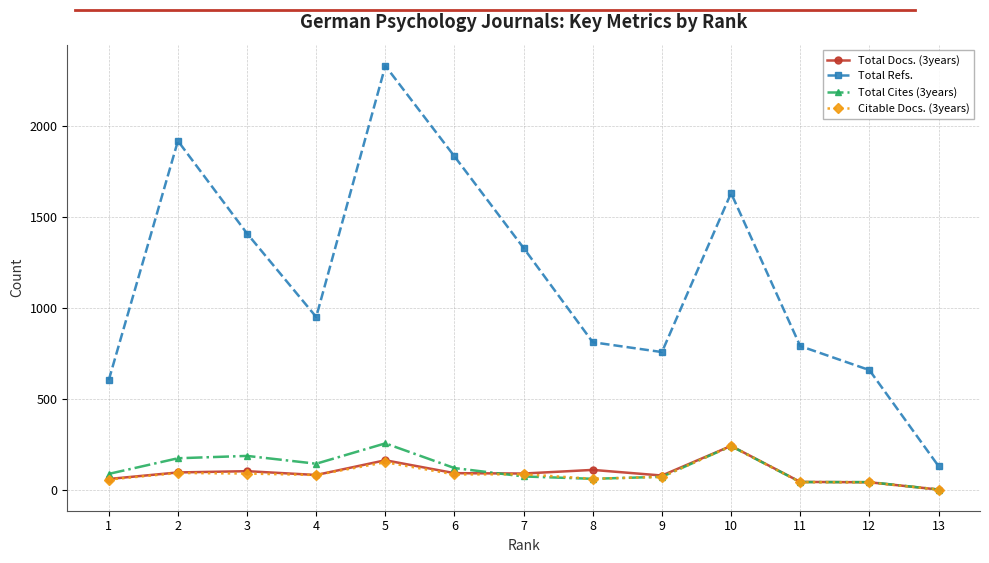

Which category has the lowest value across all series?

13